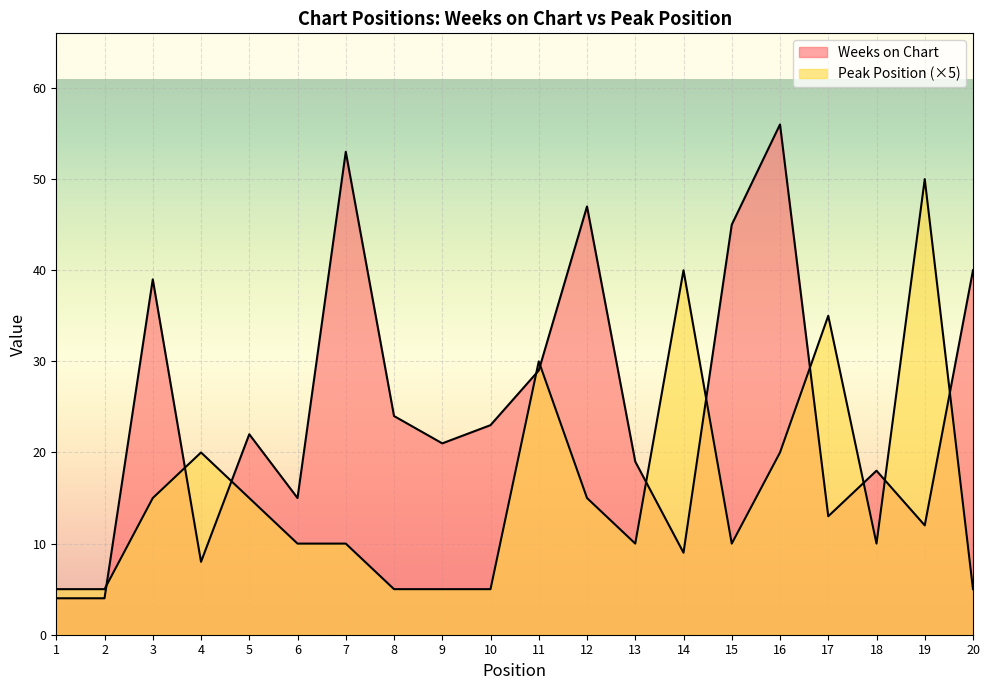

What is the value of the Weeks on Chart point at the 2nd from the left?

4